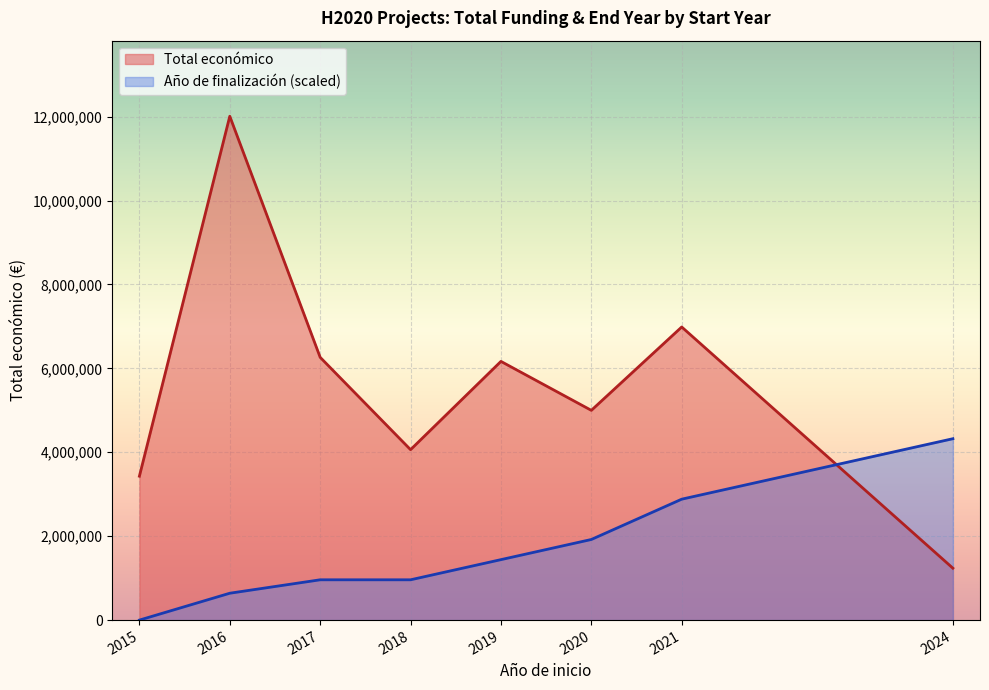

In Año de finalización, how many points are lower than both neighbors (excluding endpoints)?

1